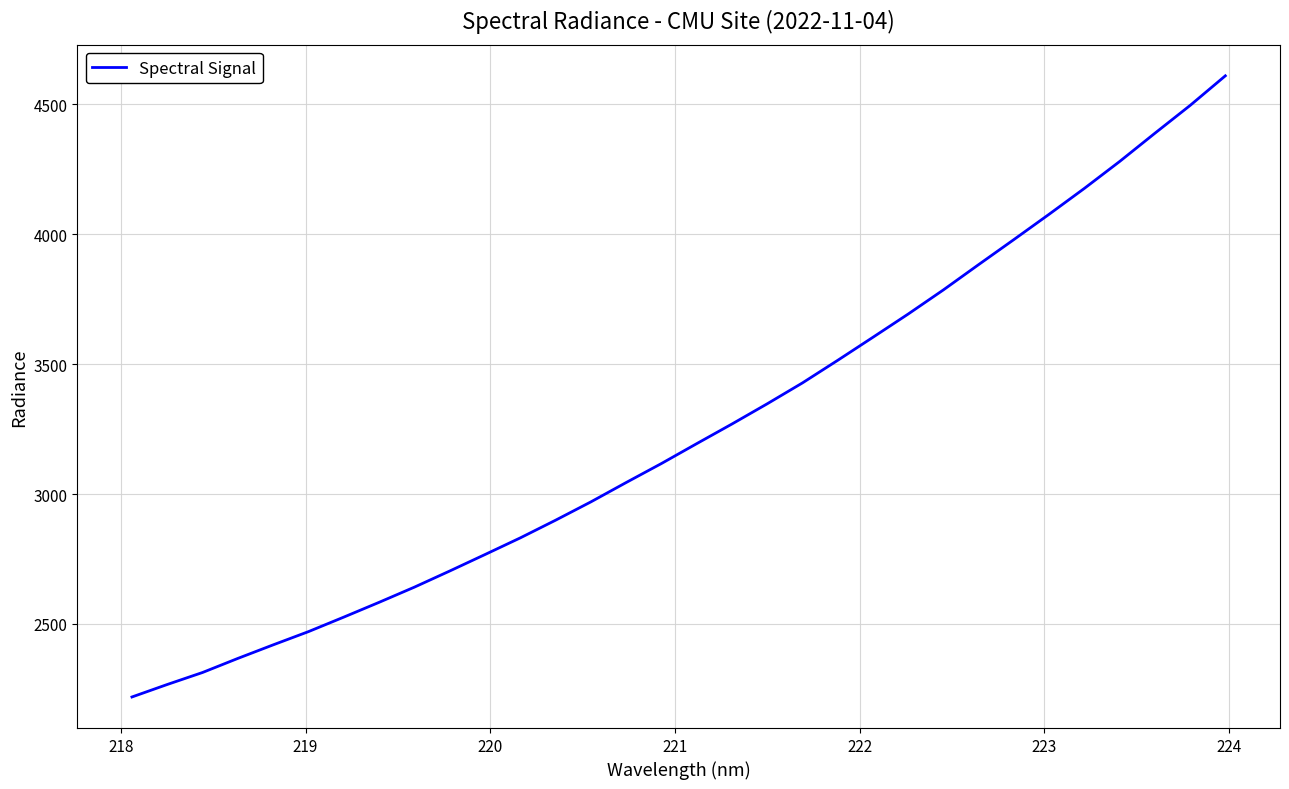

How many lines are shown in the chart?

1